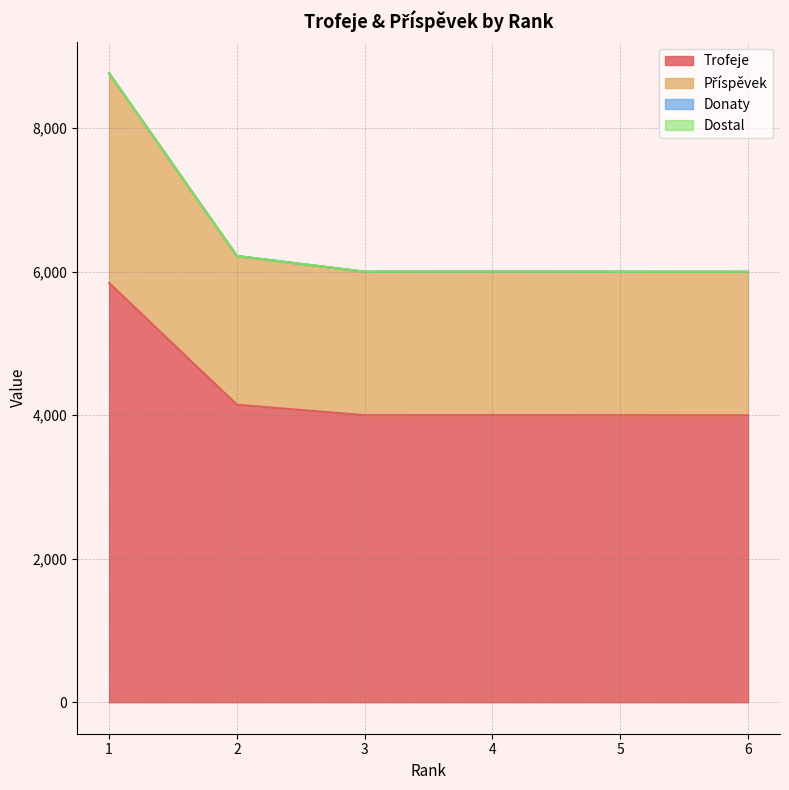

At which category is the sum across all series the highest?

1